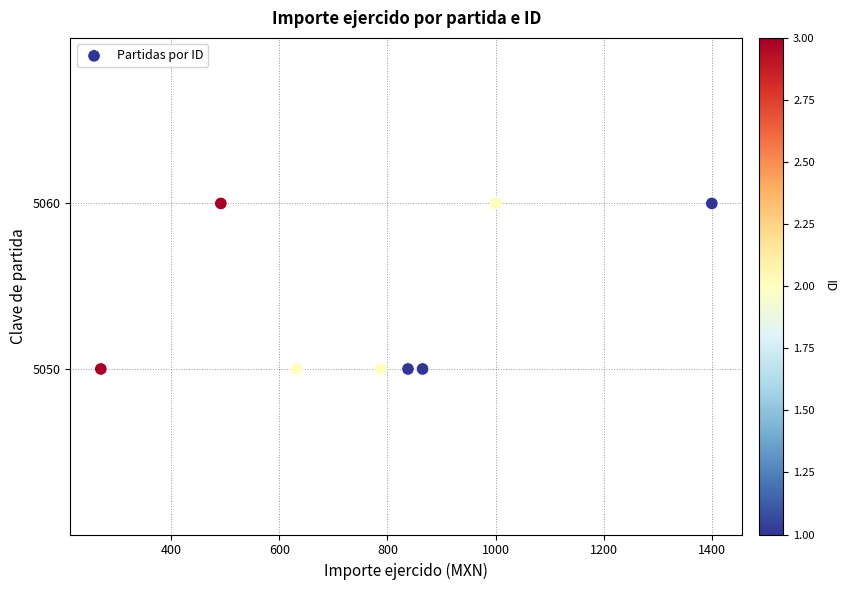

What is the average Y value?

5054